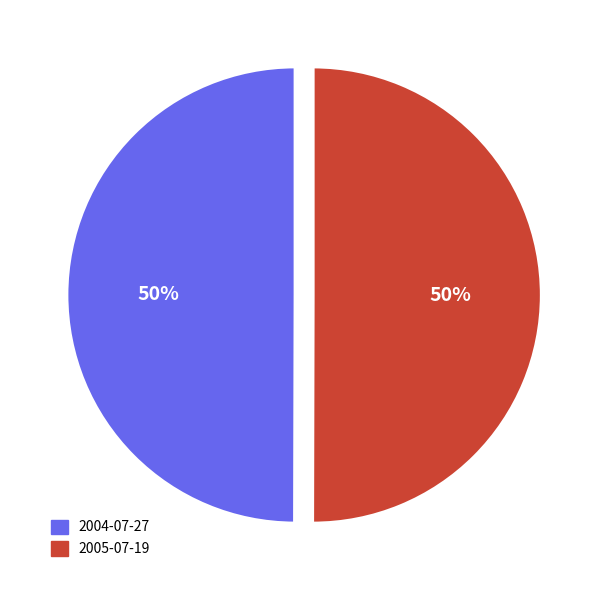

Approximately how many times larger is the value at 2004-07-27 compared to 2005-07-19?

1.0